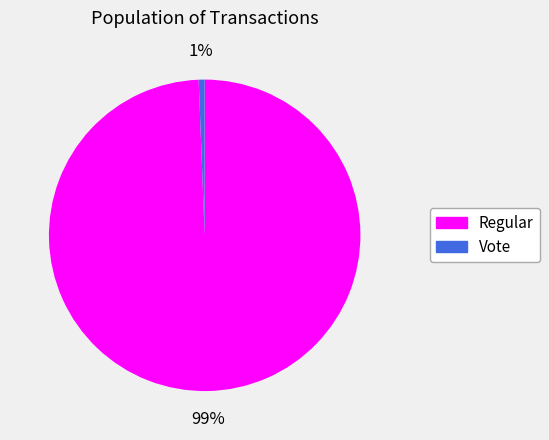

What is the majority slice?

Regular